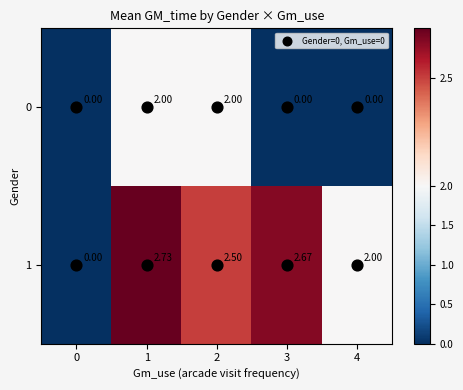

How many data points does each series have?

5